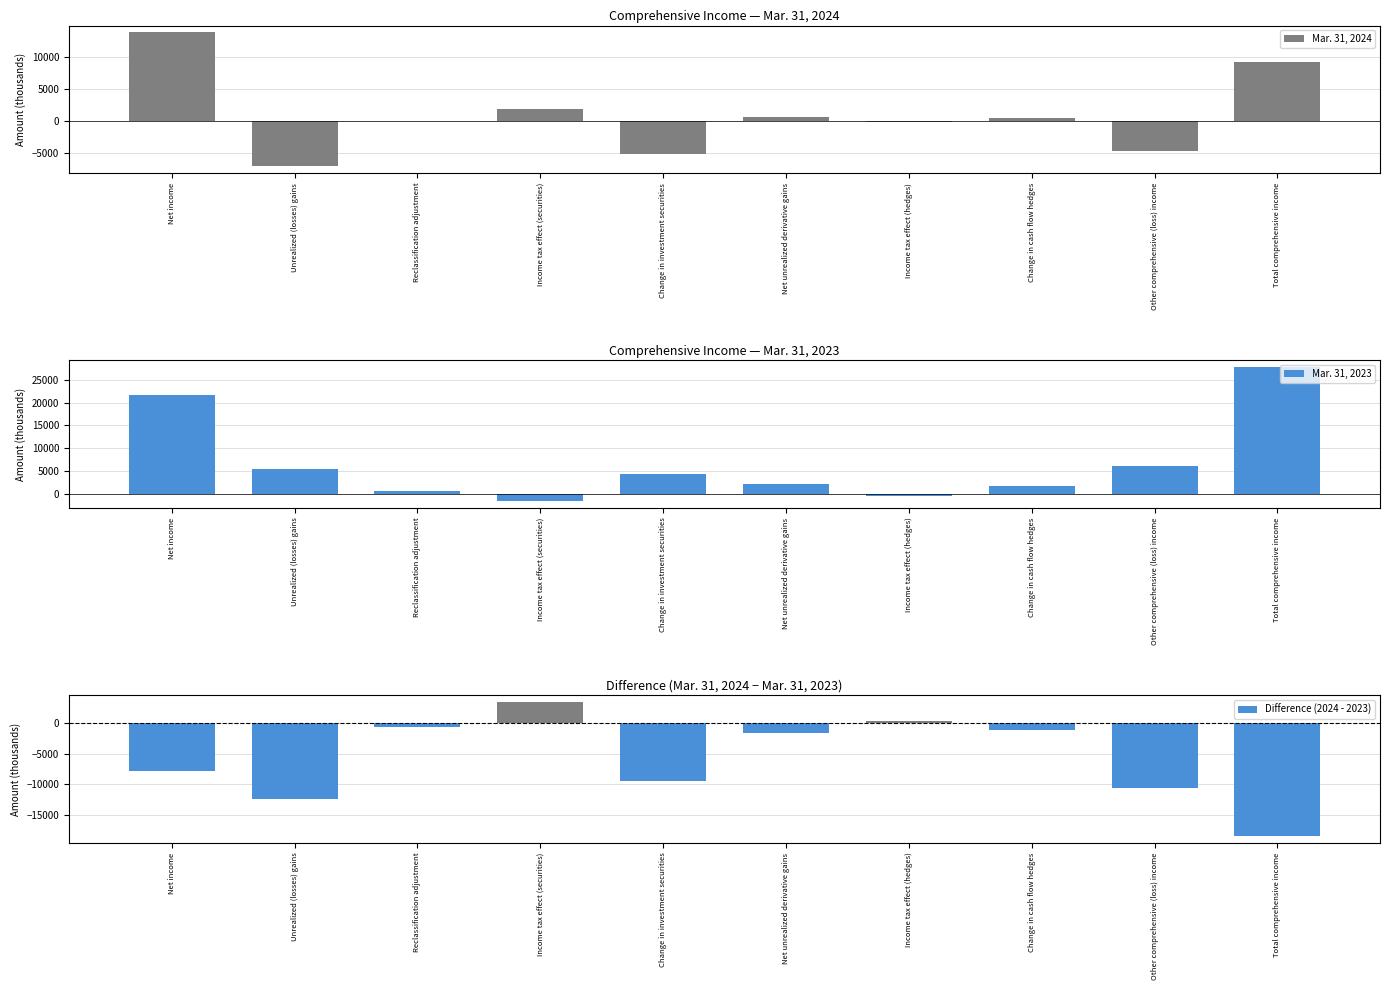

What position from the right is Change in investment securities?

6